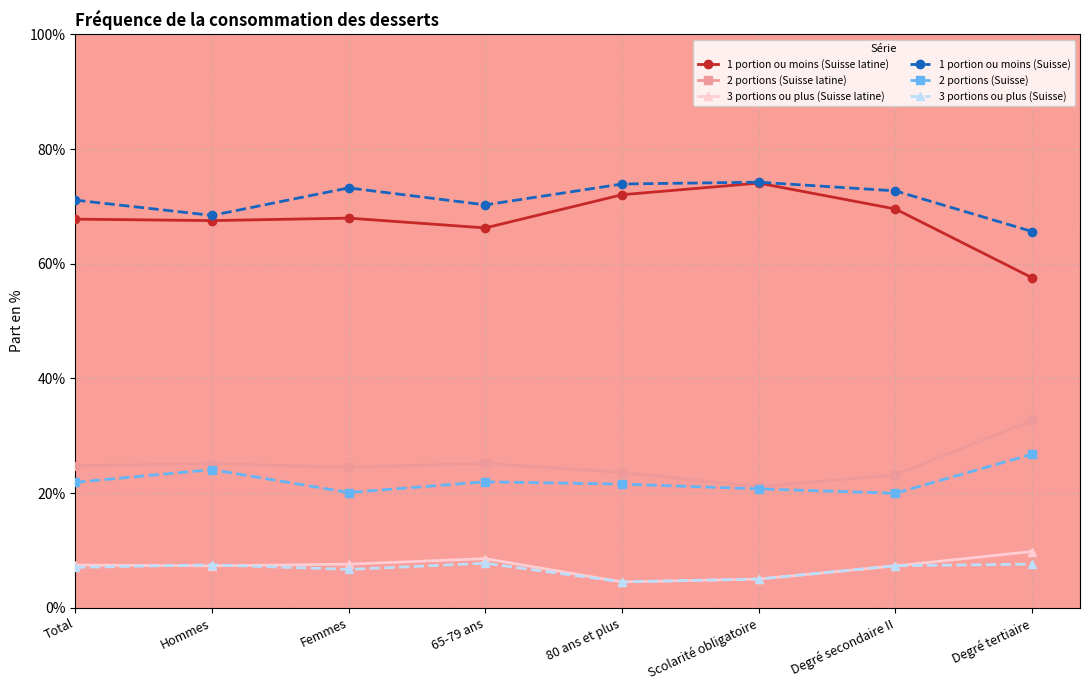

True or false: 3 portions ou plus (Suisse) and 1 portion ou moins (Suisse latine) intersect in this chart.

False